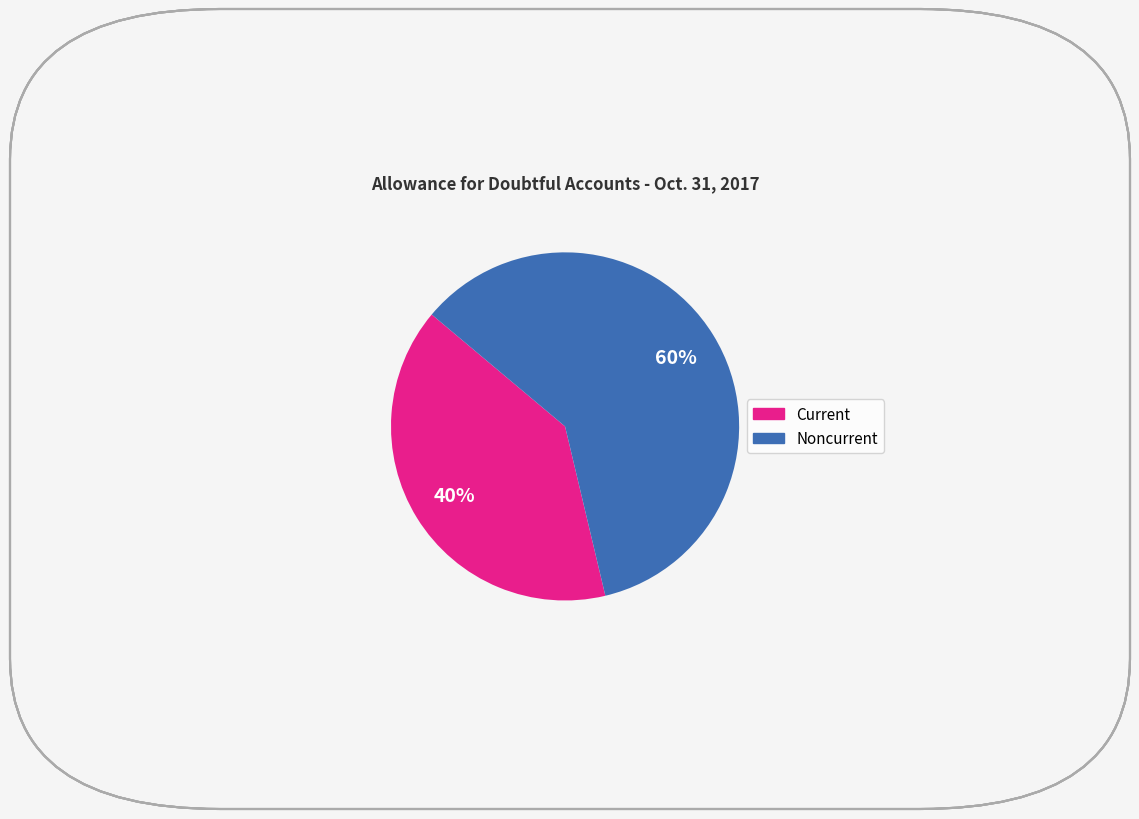

How many segments does this pie chart have?

2